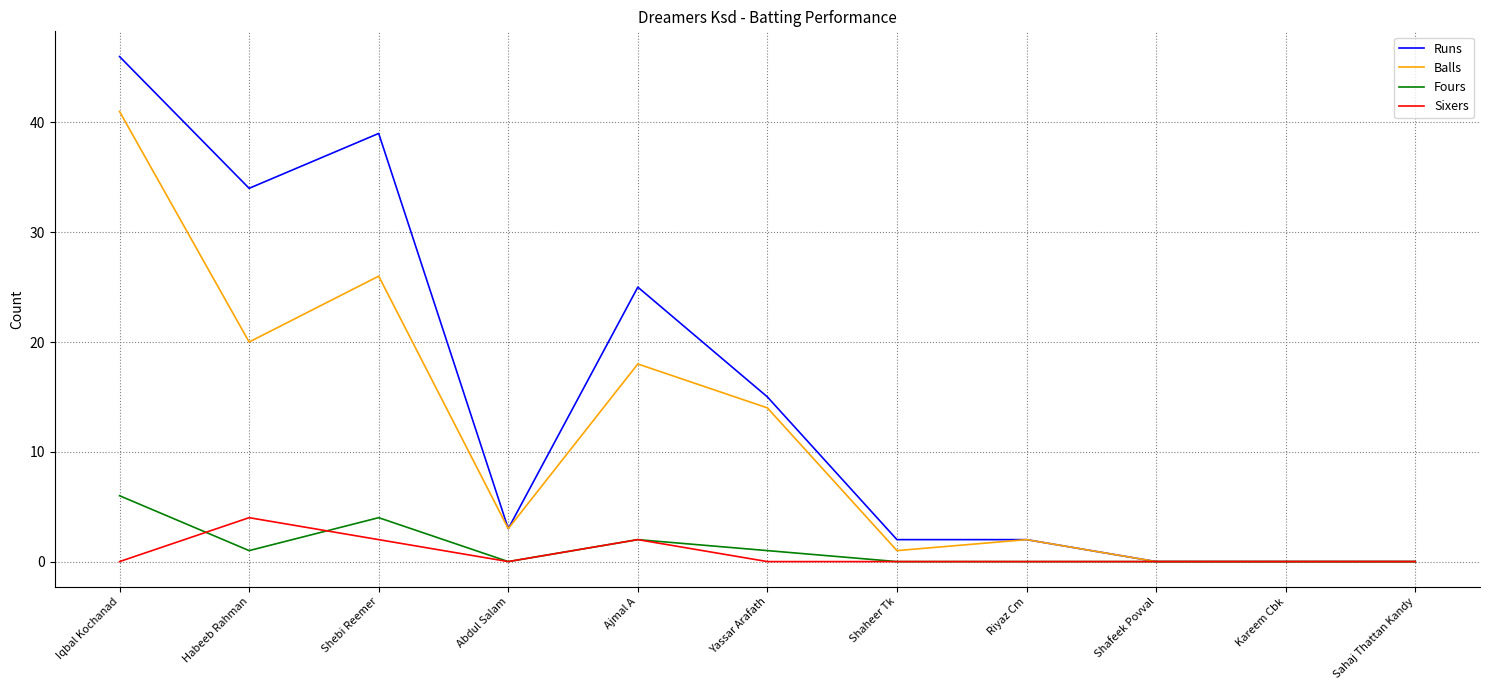

What is the total value across all series at Yassar Arafath?

30